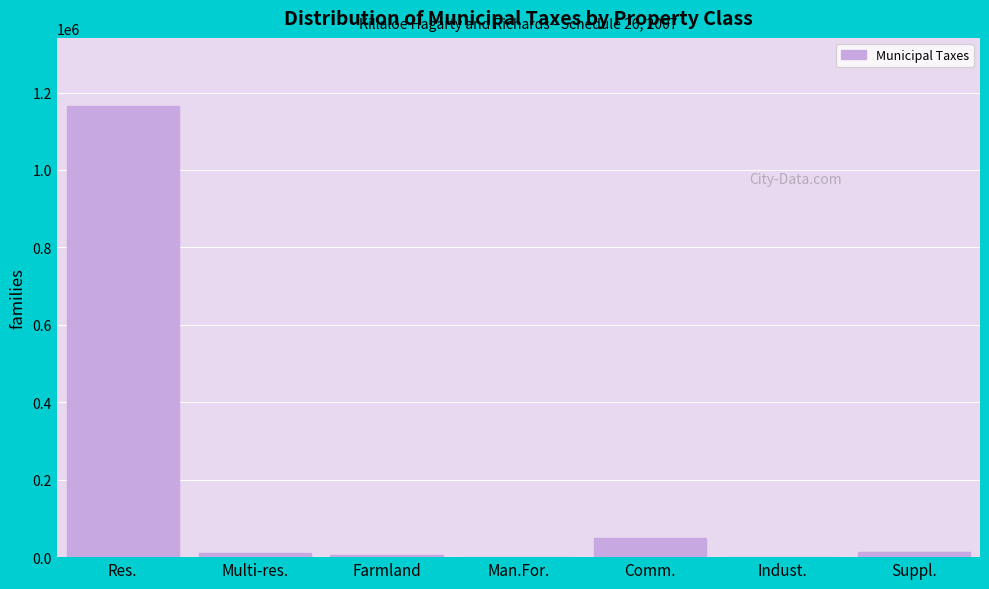

What is the sum of all values?

1248114